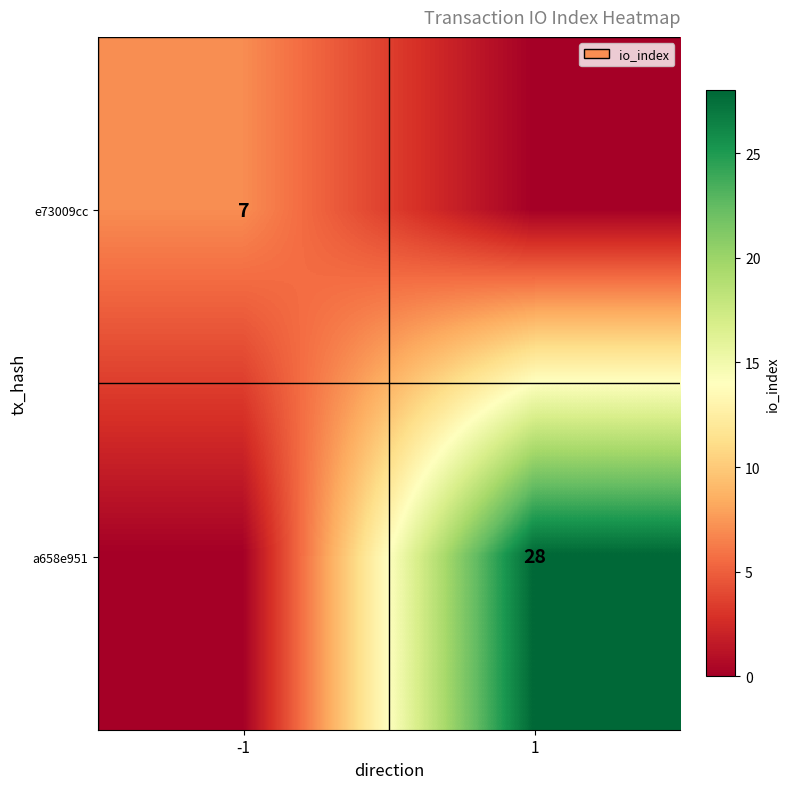

The value of a658e951 at 1 is 28. True or false?

True